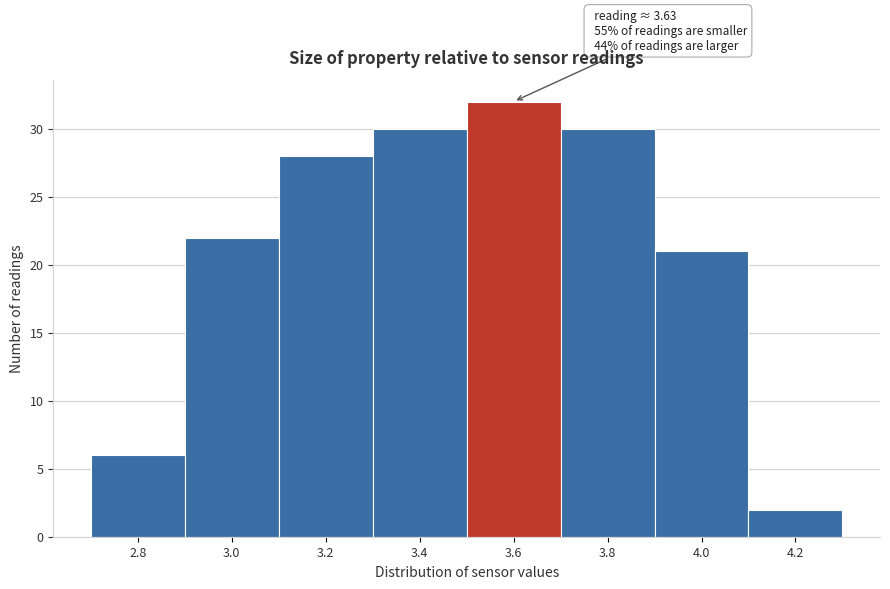

Reading right to left, what are all the values shown in this chart?

4.2=2	4.0=21	3.8=30	3.6=32	3.4=30	3.2=28	3.0=22	2.8=6